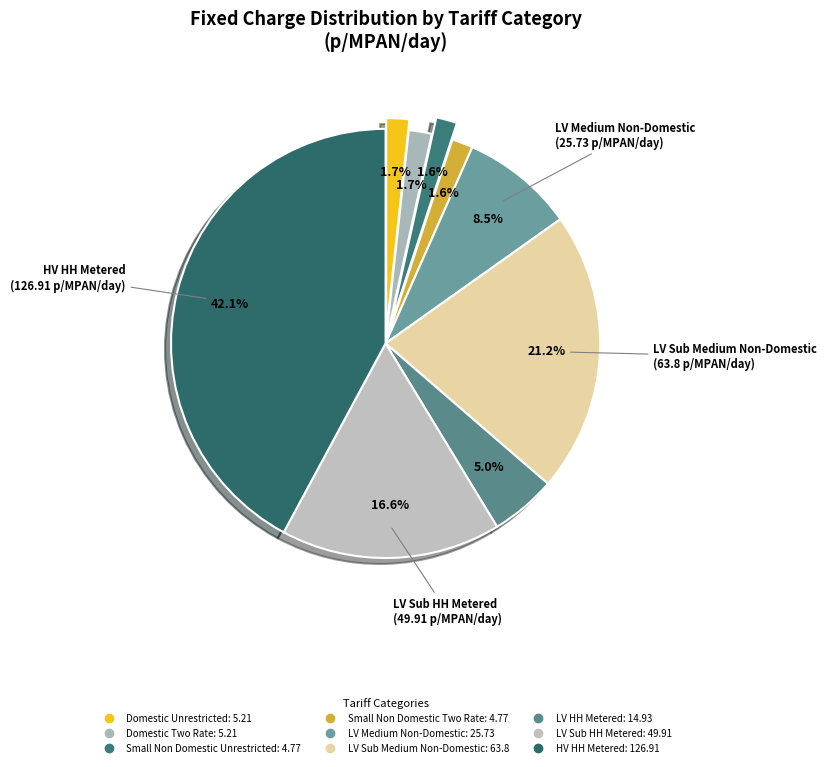

How many slices are in this pie chart?

9